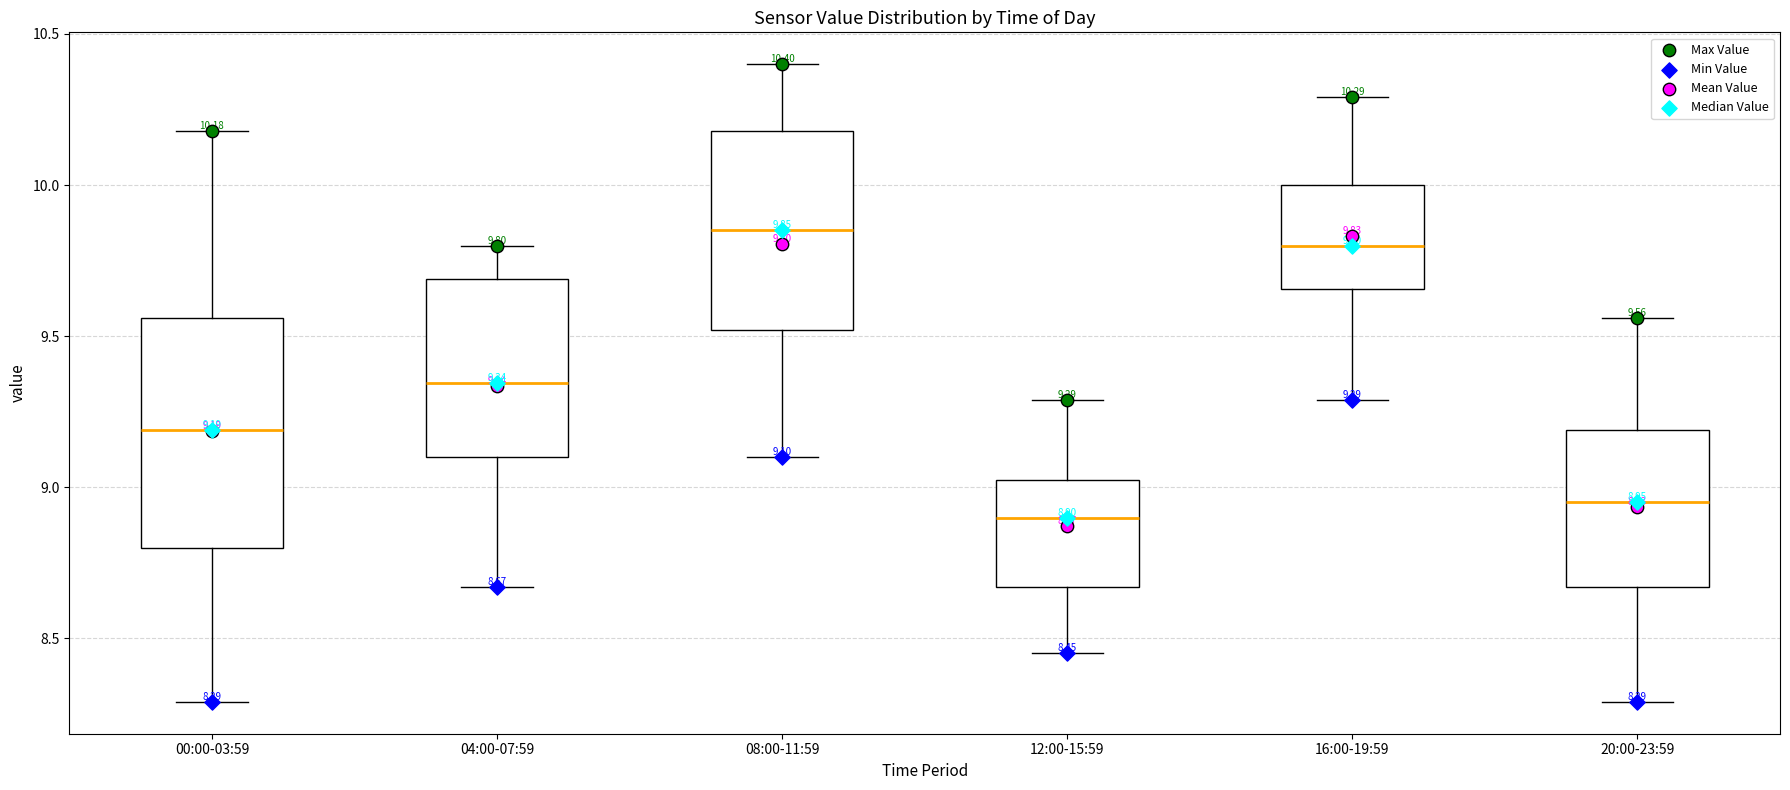

Comparing the boxes themselves (not the whiskers), which one is the tallest?

00:00-03:59